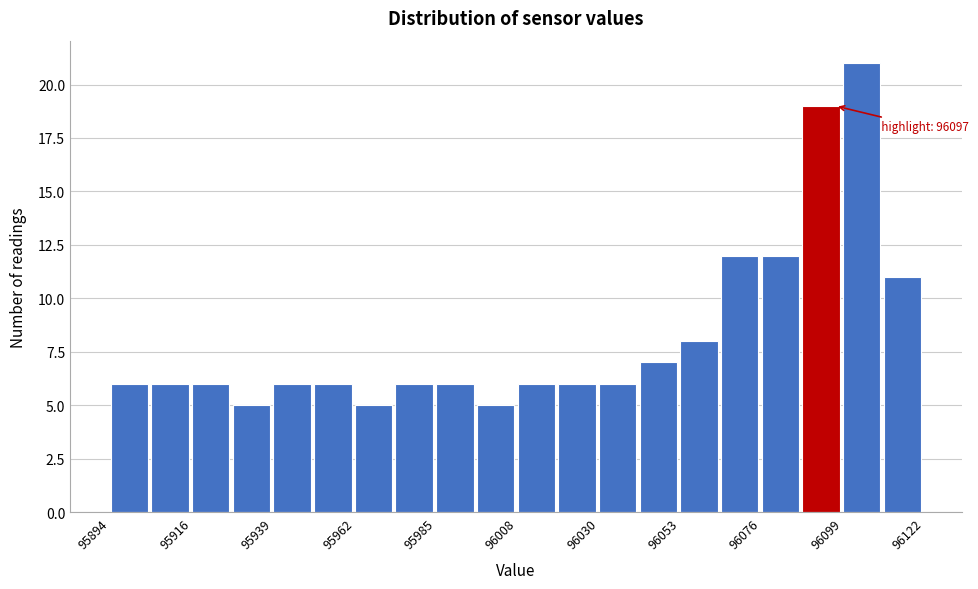

Read against the x-axis, roughly where is the centre of the tallest bar?

96105